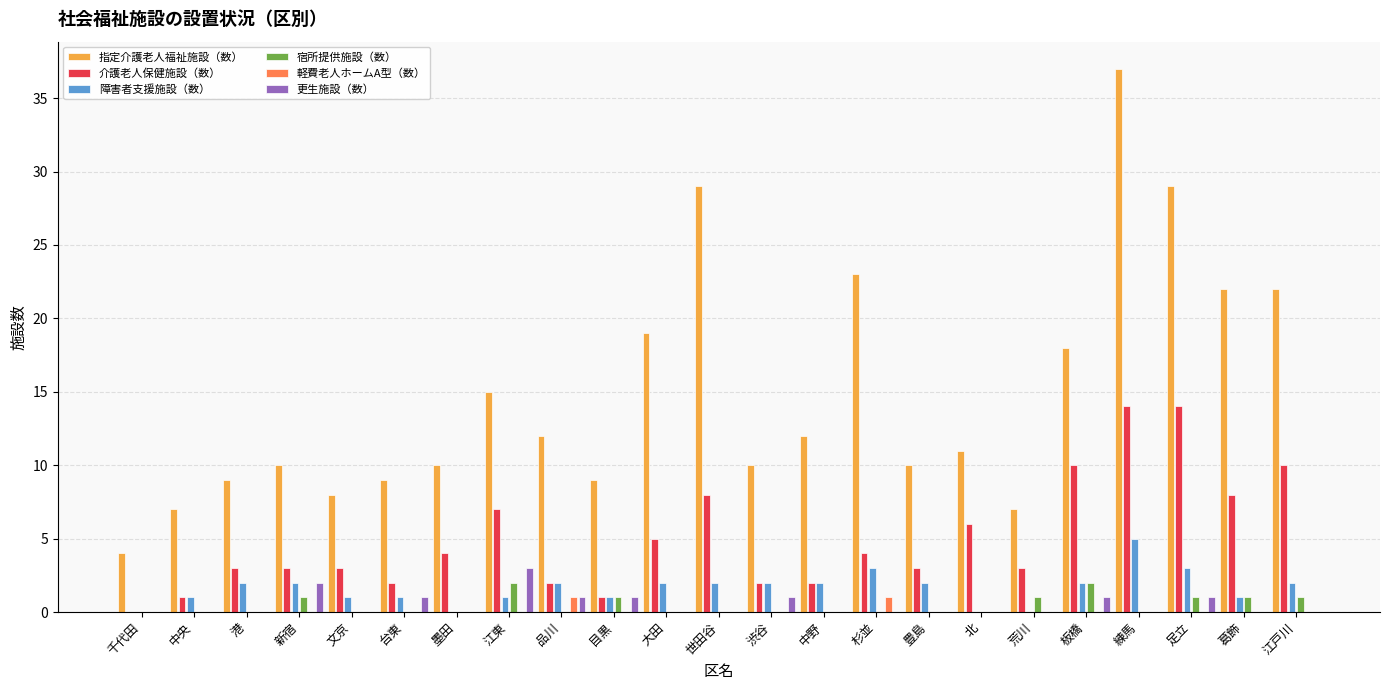

Which category has the highest value across all series?

練馬